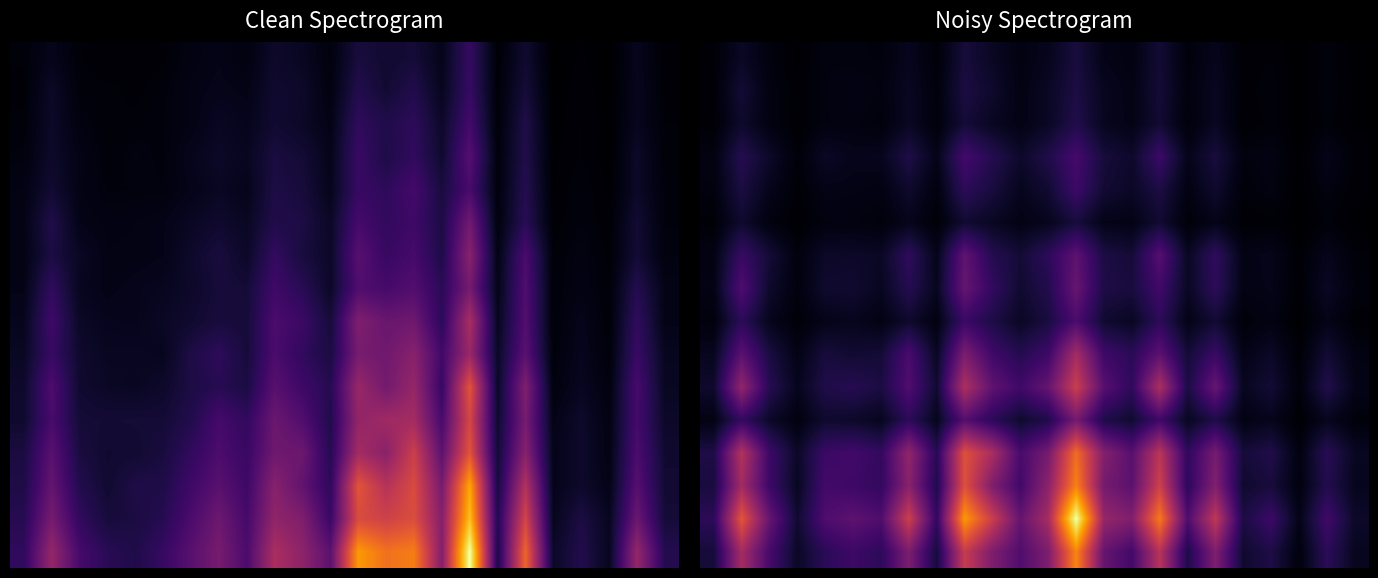

How many series are shown in this chart?

16